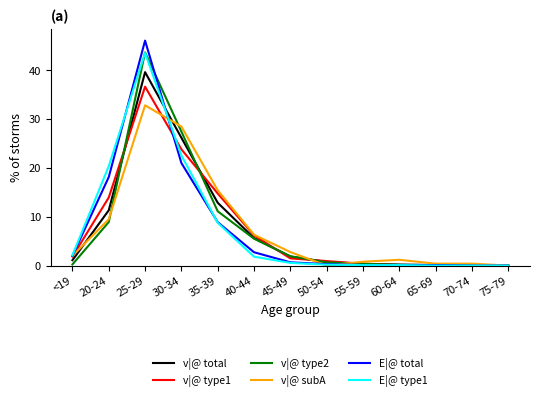

The v|@ type1 series shows 0.9 at 50-54. True or false?

True